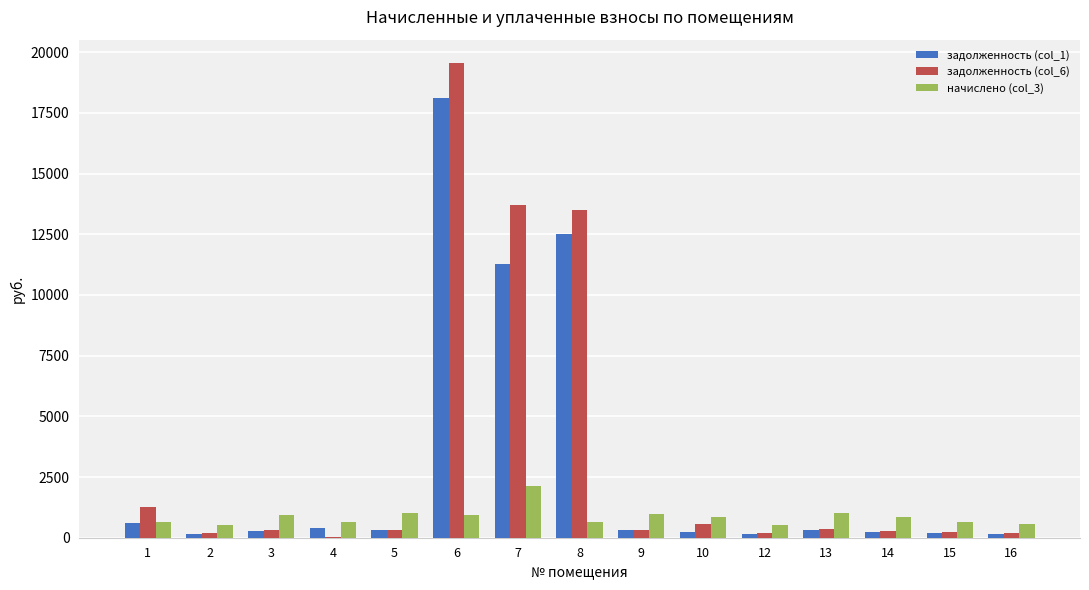

What is the greatest value displayed?

19537.4